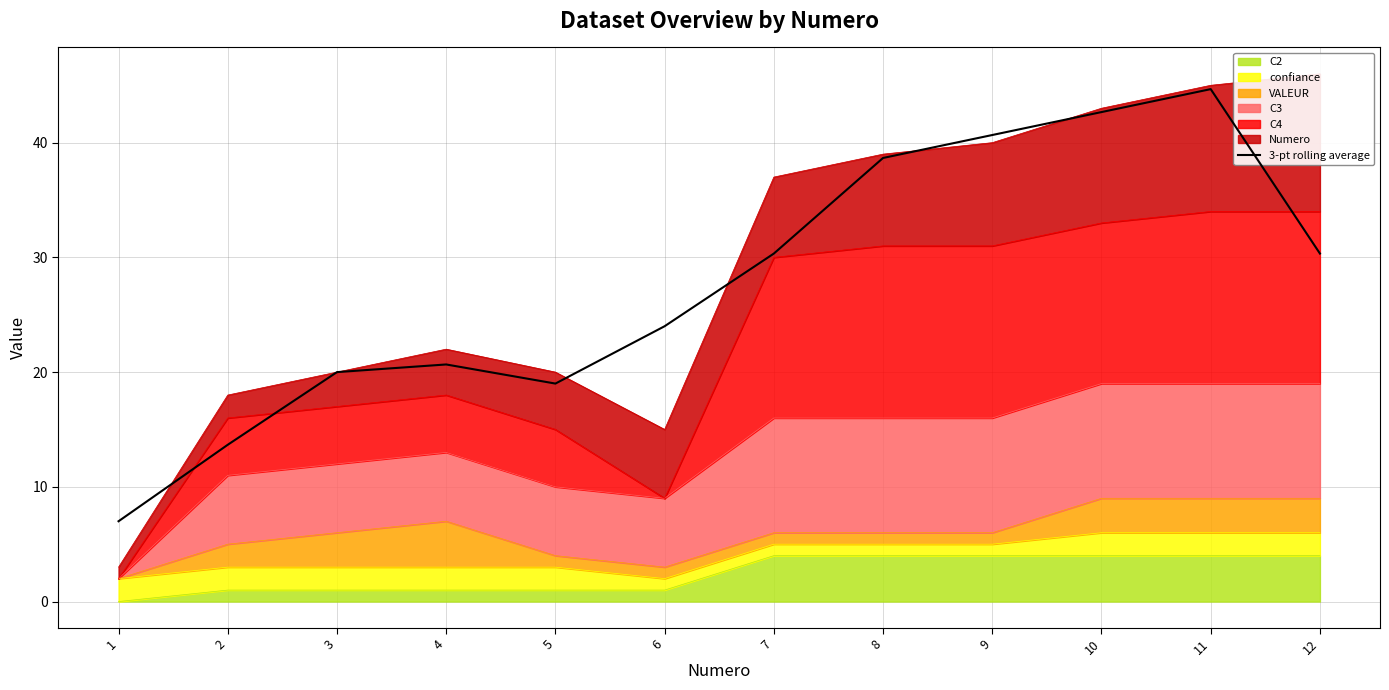

Is it true that the value at 6 is 38.9?

False